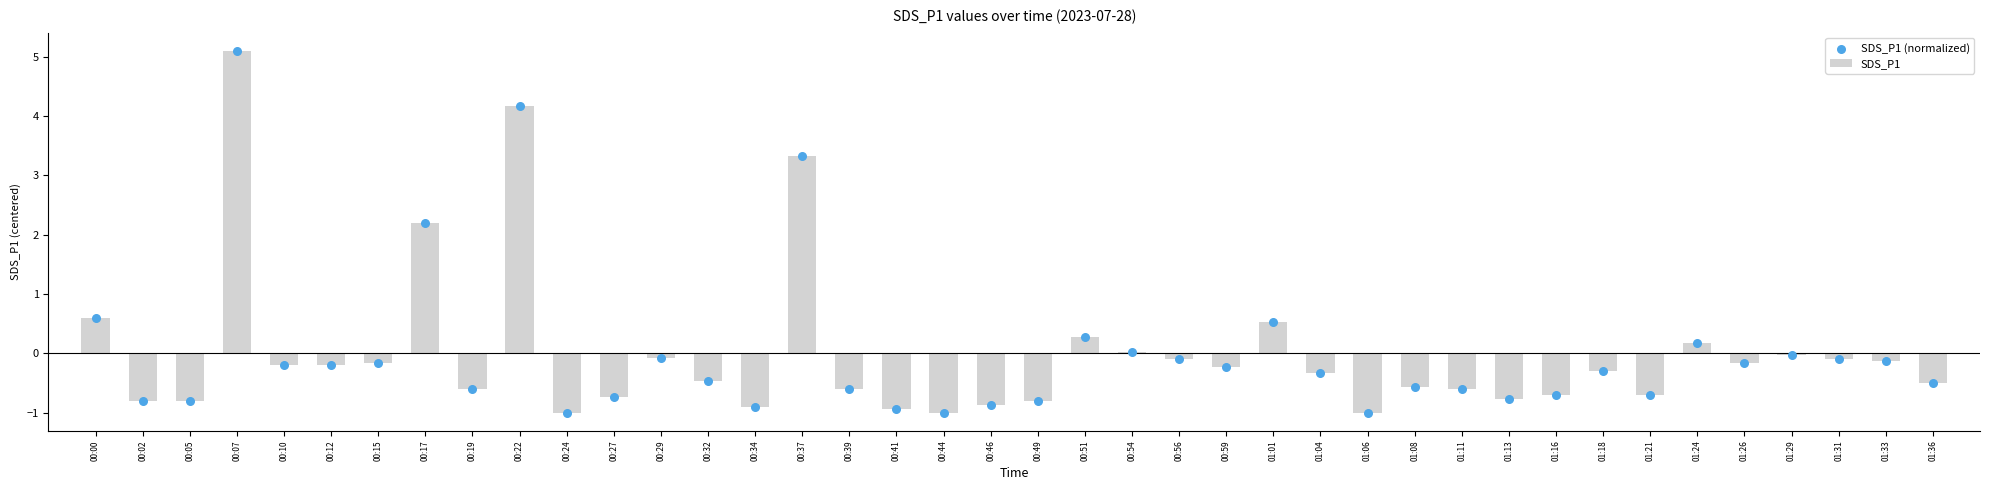

What is the change in value from 00:22 to 01:11?

-4.8